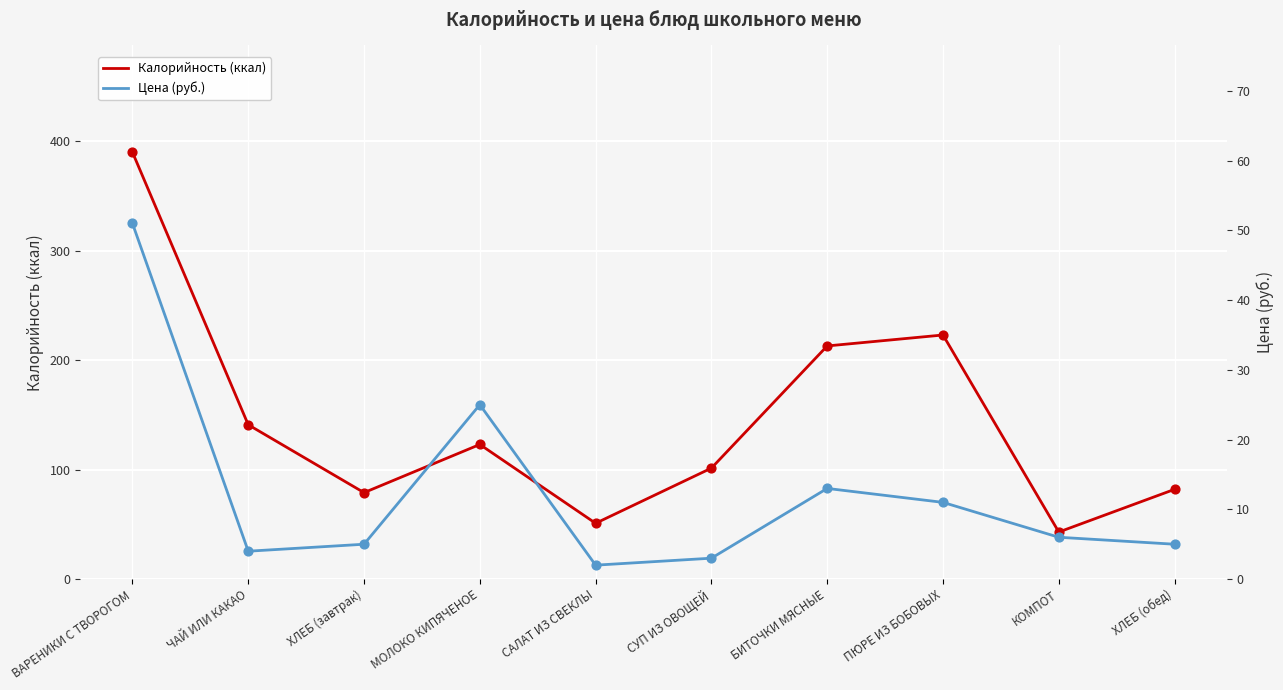

Which series reaches the minimum Y coordinate?

Цена (руб.)